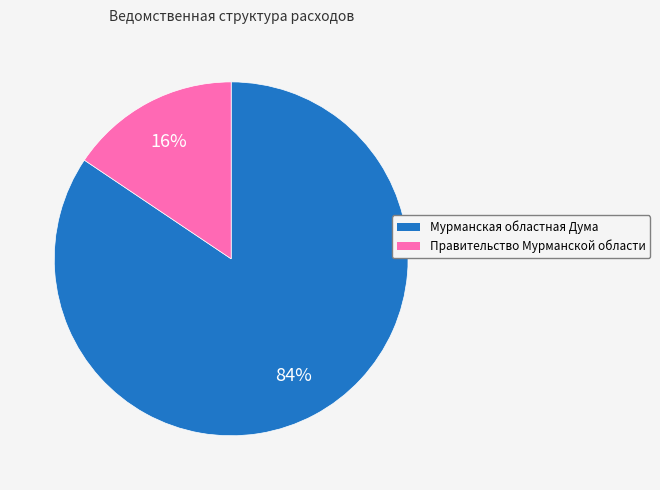

Do Правительство Мурманской области and Мурманская областная Дума together represent more than half of the pie?

Yes